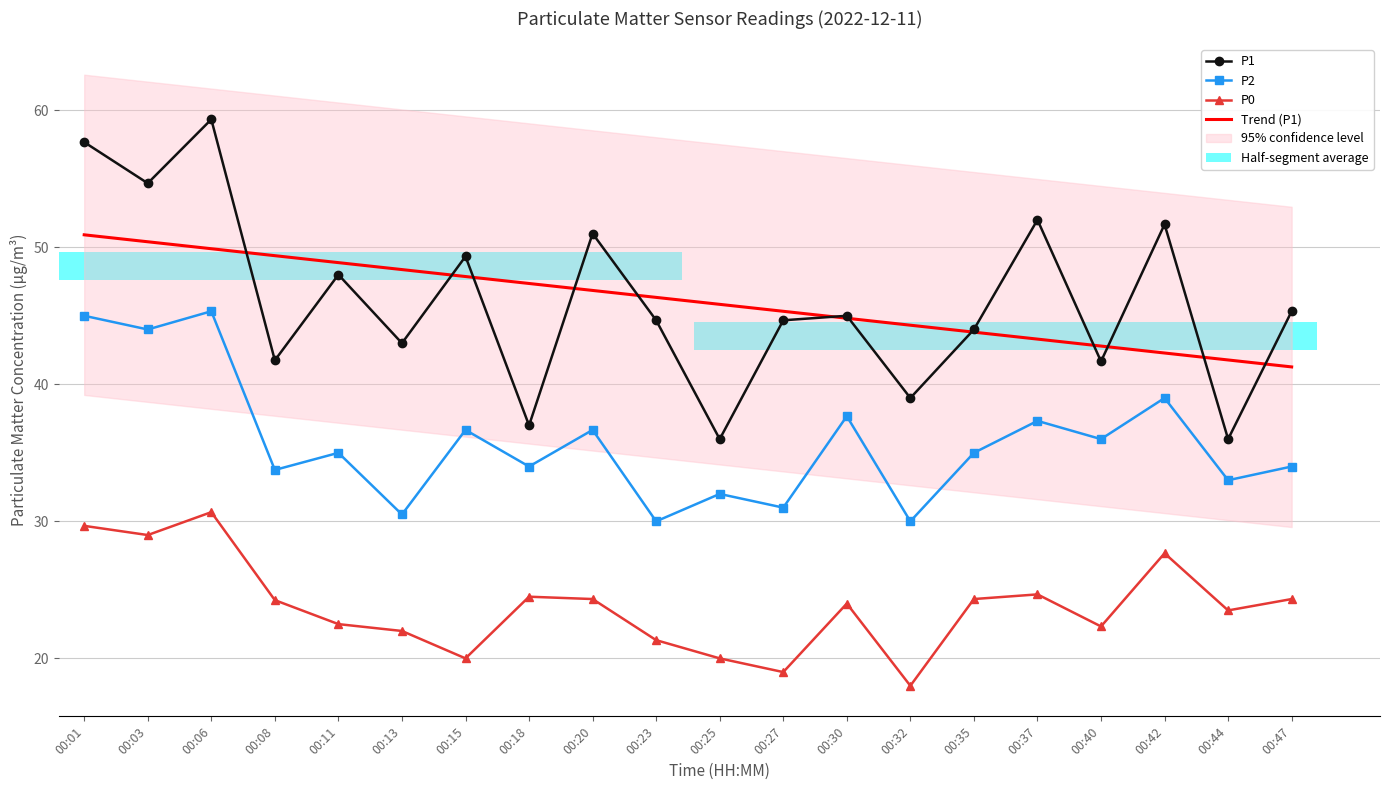

Read the P0 value at 00:01.

29.7